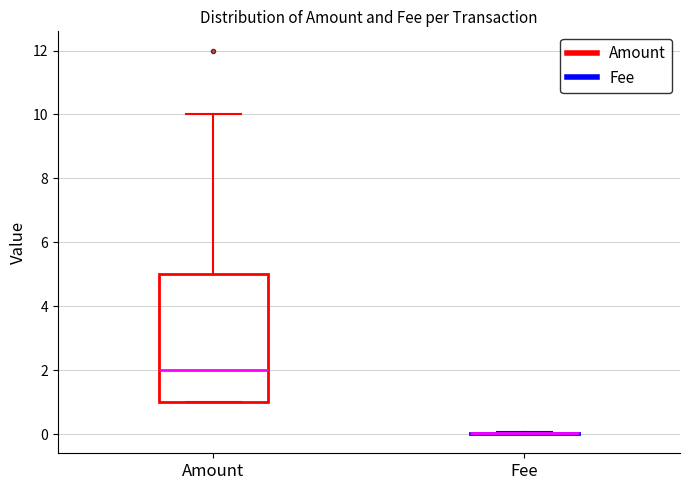

Which box is the tallest, from its lower edge to its upper edge?

Amount